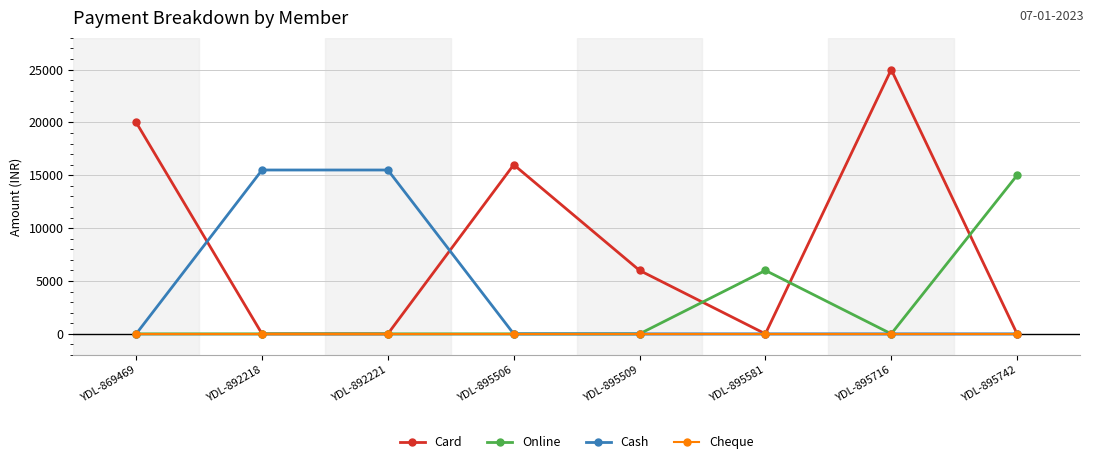

Count the number of data series in this chart.

4